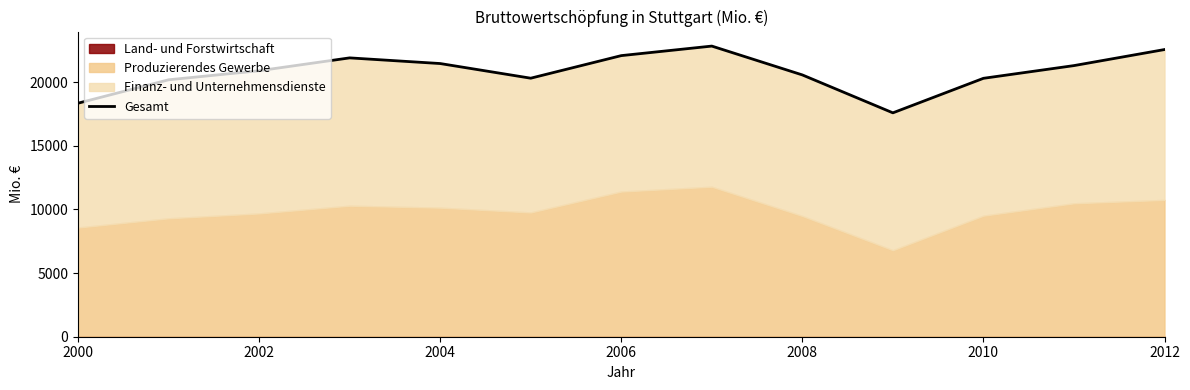

How many data points does each series have?

13